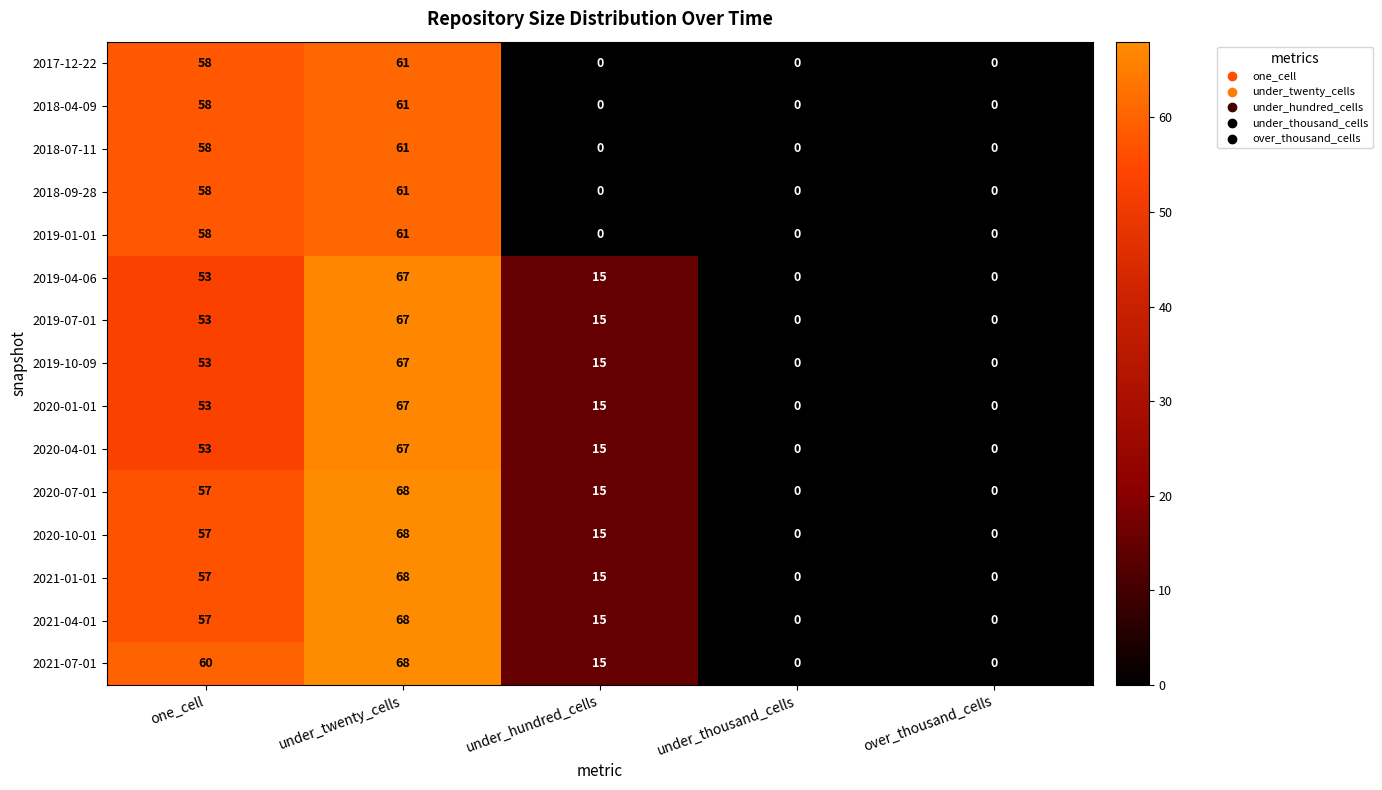

What is the average value of the 2020-01-01 series?

27